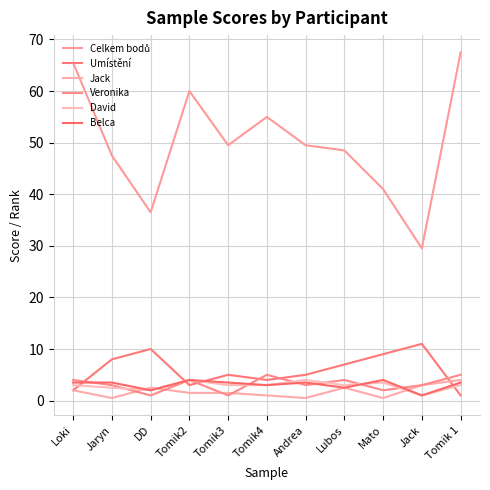

What is the minimum value shown in the chart?

0.5